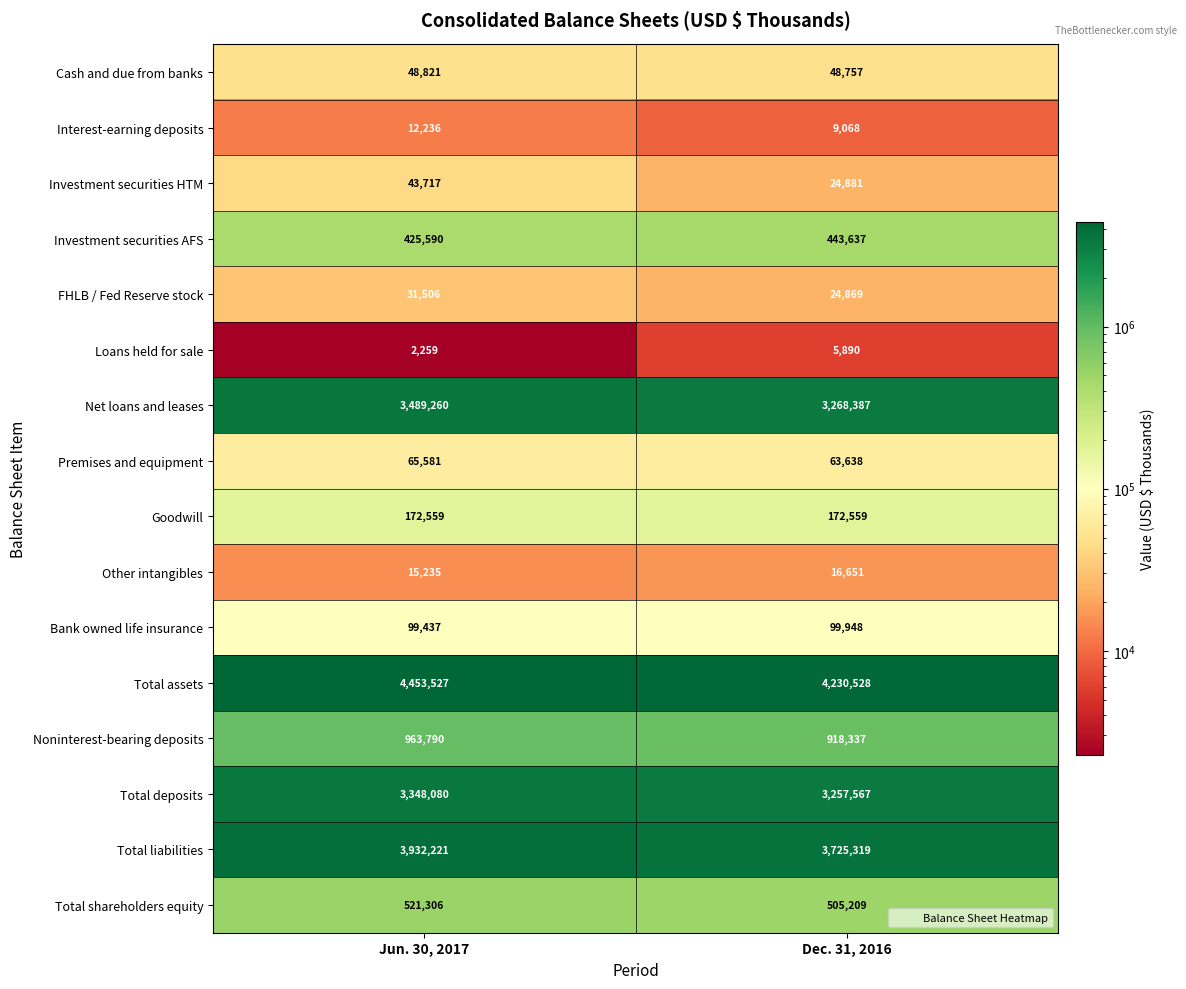

Count the number of data series in this chart.

16